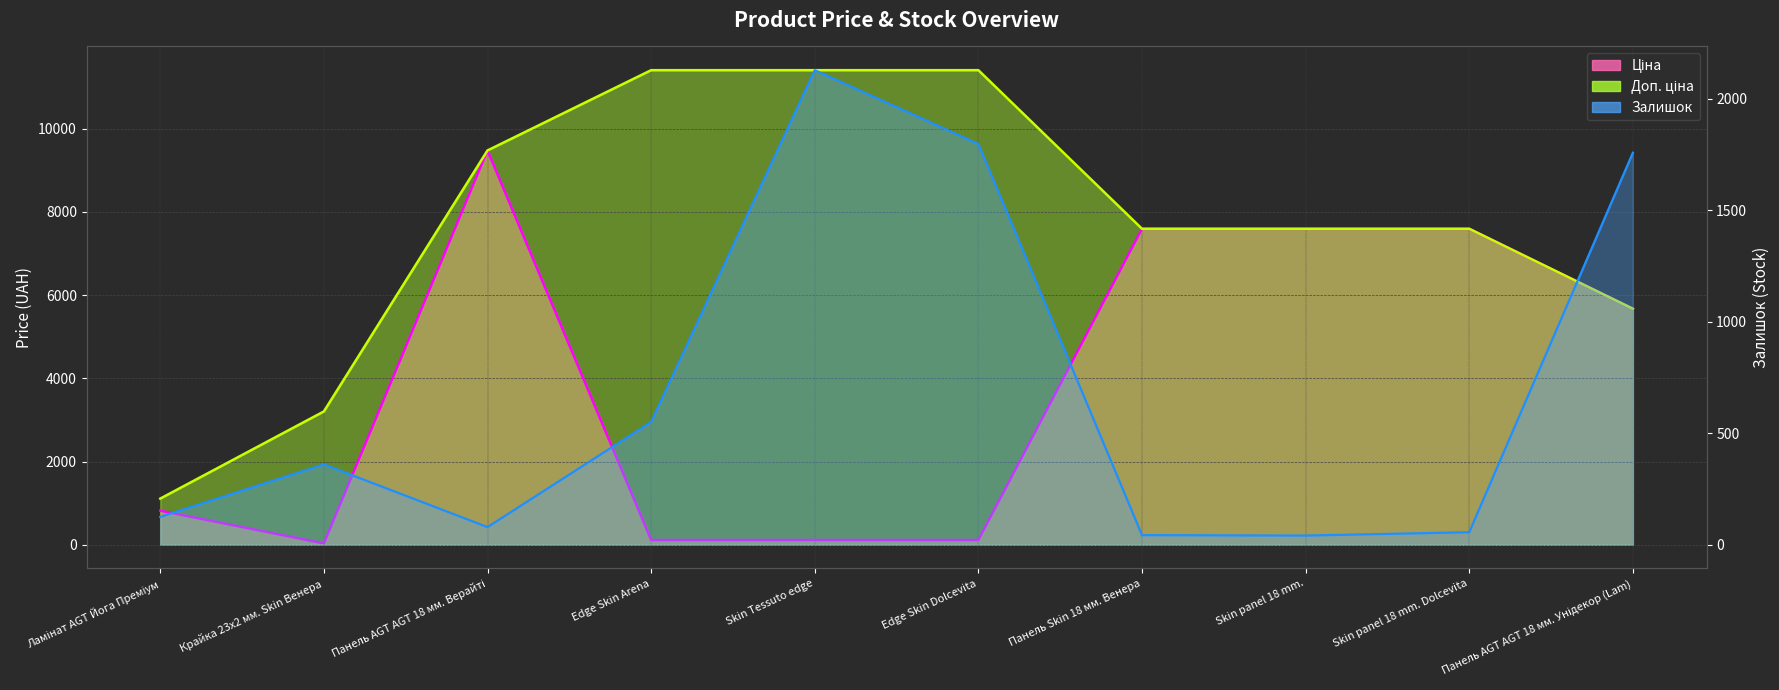

Rank the categories by Ціна value from highest to lowest.

Панель AGT AGT 18 мм. Верайті, Панель Skin 18 мм. Венера, Skin panel 18 mm., Skin panel 18 mm. Dolcevita, Панель AGT AGT 18 мм. Унідекор (Lam), Ламінат AGT Йога Преміум, Edge Skin Arena, Skin Tessuto edge, Edge Skin Dolcevita, Крайка 23x2 мм. Skin Венера